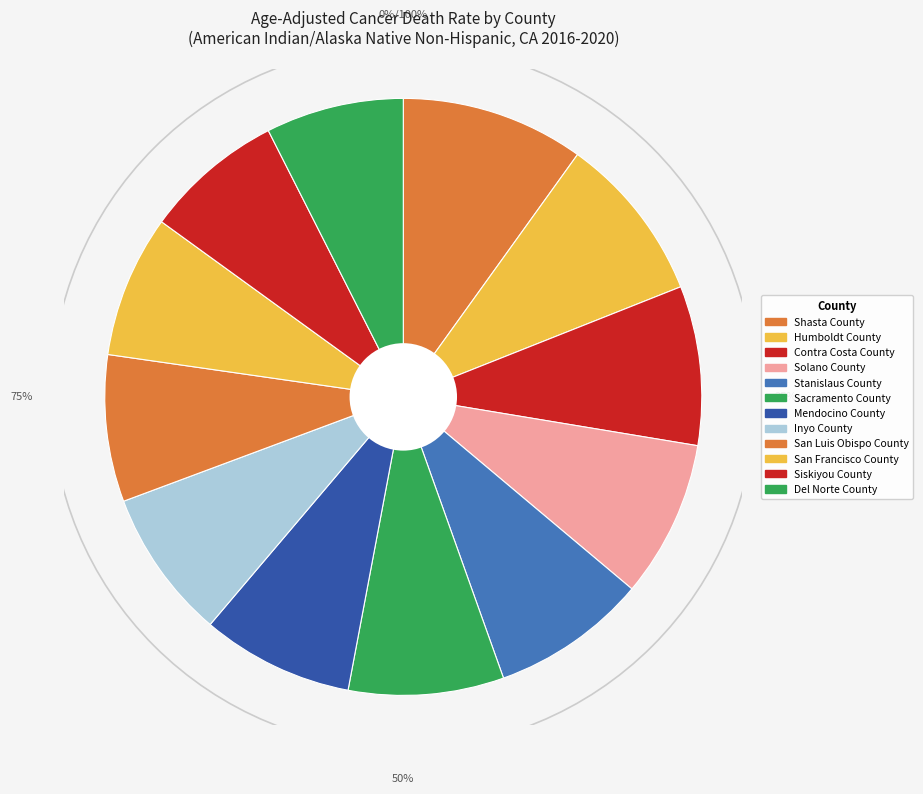

True or false: Shasta County accounts for 1% of the total.

False